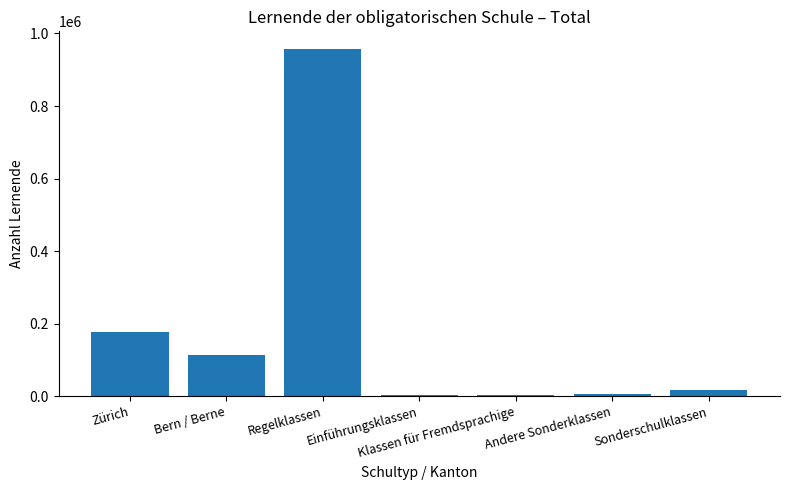

Which has a higher value, Bern / Berne or Regelklassen?

Regelklassen